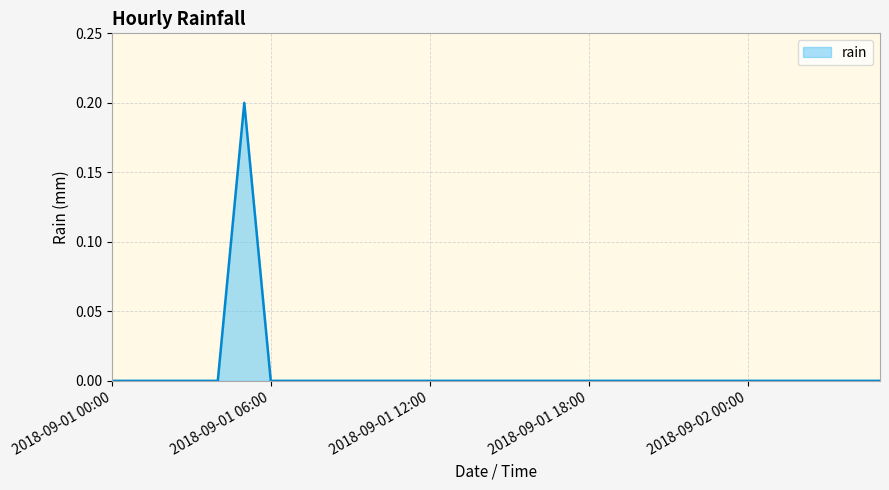

What is the difference between the maximum and minimum values?

0.2